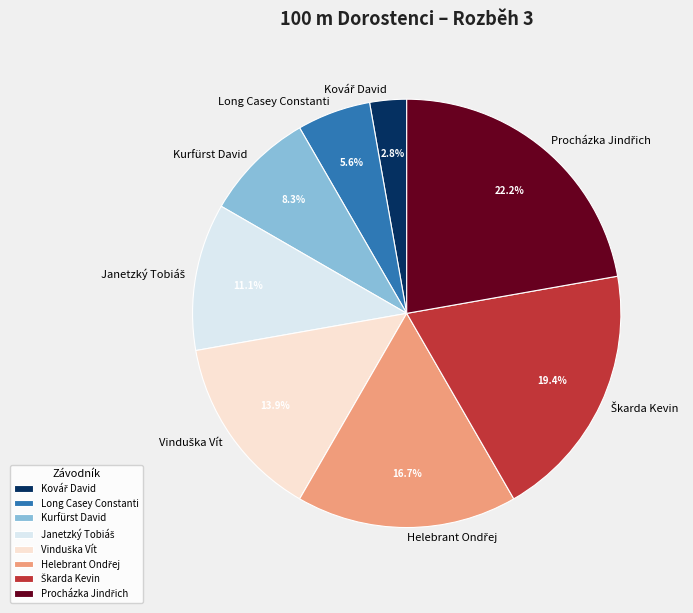

To the nearest percent, what is the average slice percentage?

12%